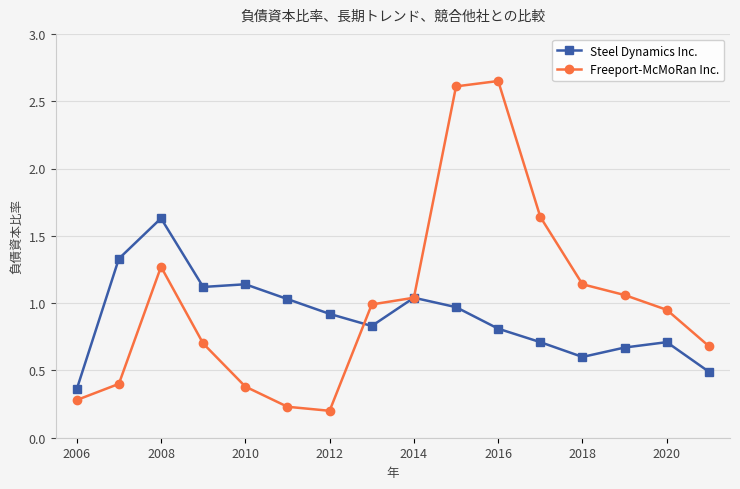

List the series in order of their peak value, highest first.

Freeport-McMoRan Inc., Steel Dynamics Inc.